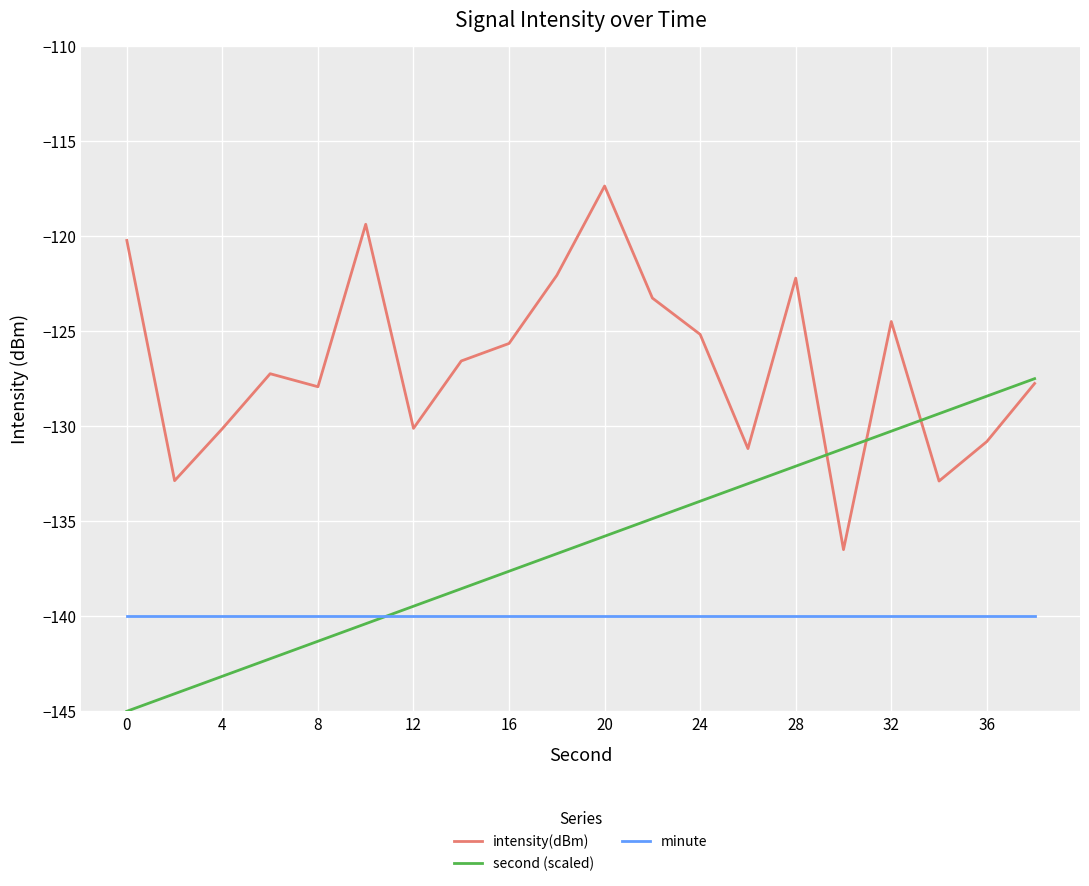

What are all the series names shown in the legend?

intensity(dBm), second (scaled), minute